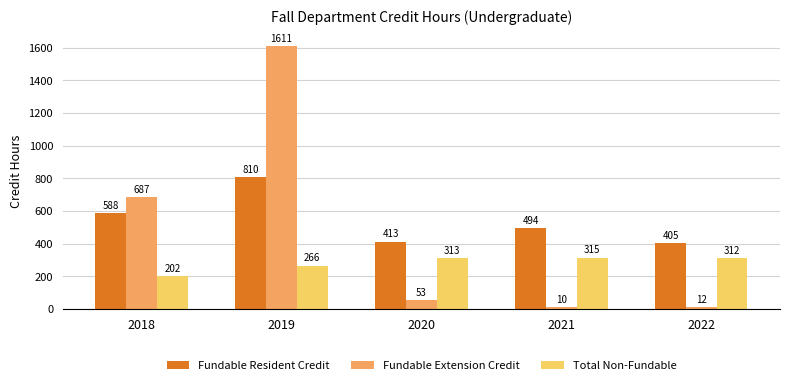

How many data points does each series have?

5